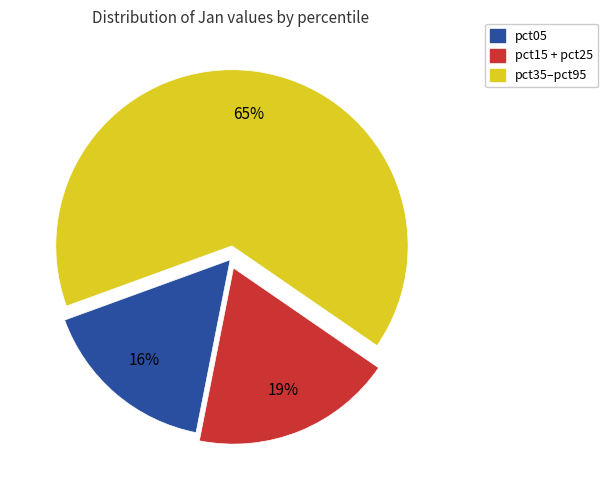

To the nearest percent, what is the average slice percentage?

33%